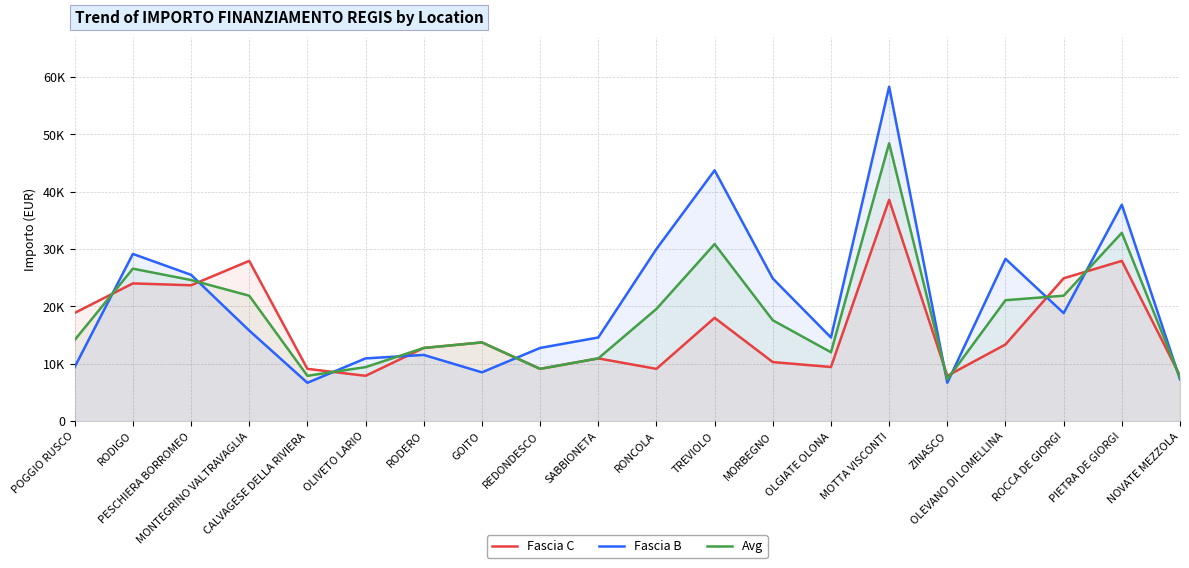

At which category is the sum across all series the highest?

MOTTA VISCONTI